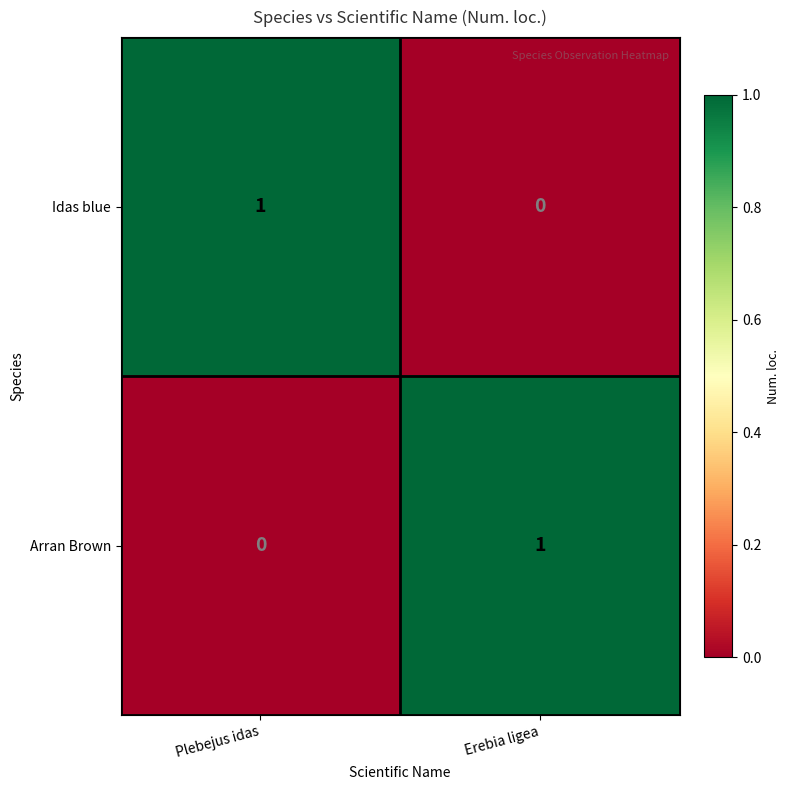

At which label is Idas blue closest to 0?

Erebia ligea